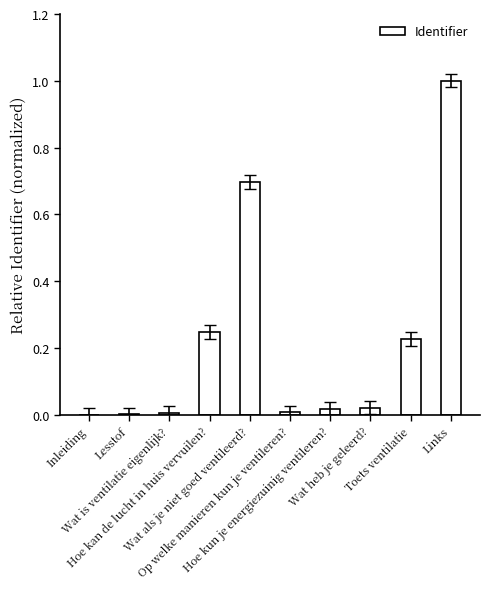

What is the sum of all values?

2.2